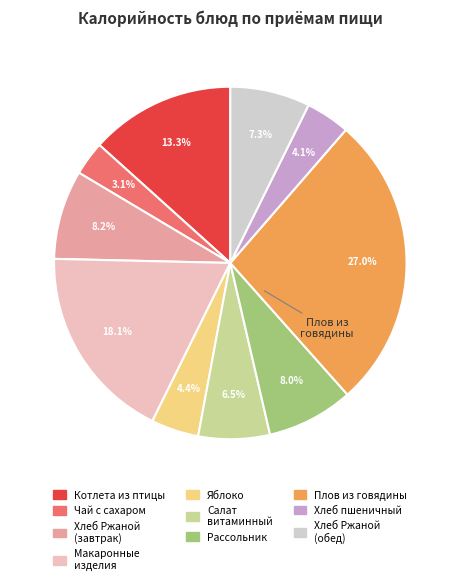

Count the number of slices in the pie.

10